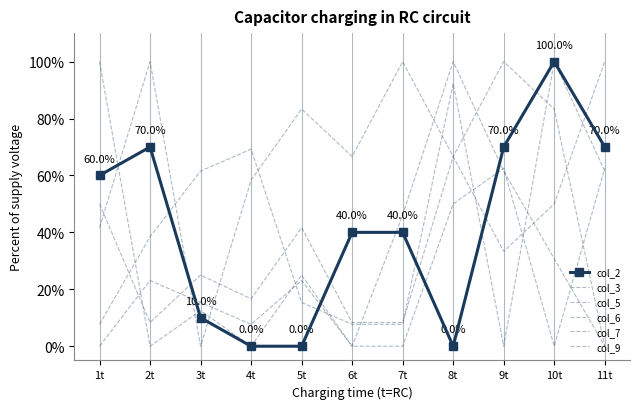

Reading left to right, transcribe all the data shown in this chart.

col_2: 1t=60.0	2t=70.0	3t=10.0	4t=0.0	5t=0.0	6t=40.0	7t=40.0	8t=0.0	9t=70.0	10t=100.0	11t=70.0
col_3: 1t=100.0	2t=0.0	3t=12.5	4t=0.0	5t=25.0	6t=0.0	7t=0.0	8t=50.0	9t=62.5	10t=0.0	11t=62.5
col_5: 1t=7.7	2t=38.5	3t=61.5	4t=69.2	5t=15.4	6t=7.7	7t=7.7	8t=92.3	9t=0.0	10t=100.0	11t=61.5
col_6: 1t=50.0	2t=8.3	3t=25.0	4t=16.7	5t=41.7	6t=8.3	7t=8.3	8t=66.7	9t=100.0	10t=83.3	11t=0.0
col_7: 1t=0.0	2t=23.1	3t=15.4	4t=7.7	5t=23.1	6t=0.0	7t=46.2	8t=100.0	9t=61.5	10t=30.8	11t=0.0
col_9: 1t=41.7	2t=100.0	3t=0.0	4t=58.3	5t=83.3	6t=66.7	7t=100.0	8t=66.7	9t=33.3	10t=50.0	11t=100.0